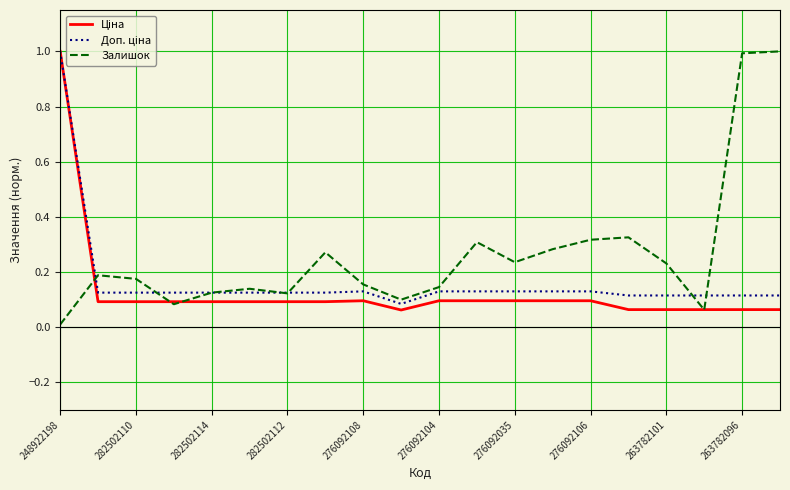

Which series has the largest total across all categories?

Залишок